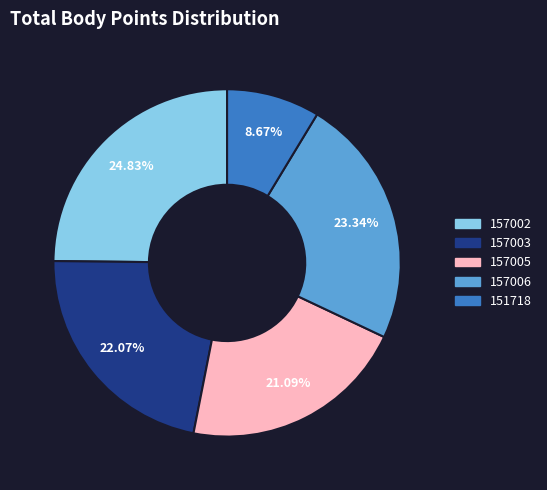

To the nearest percent, what is the difference between the 157002 and 151718 slice percentages?

16%